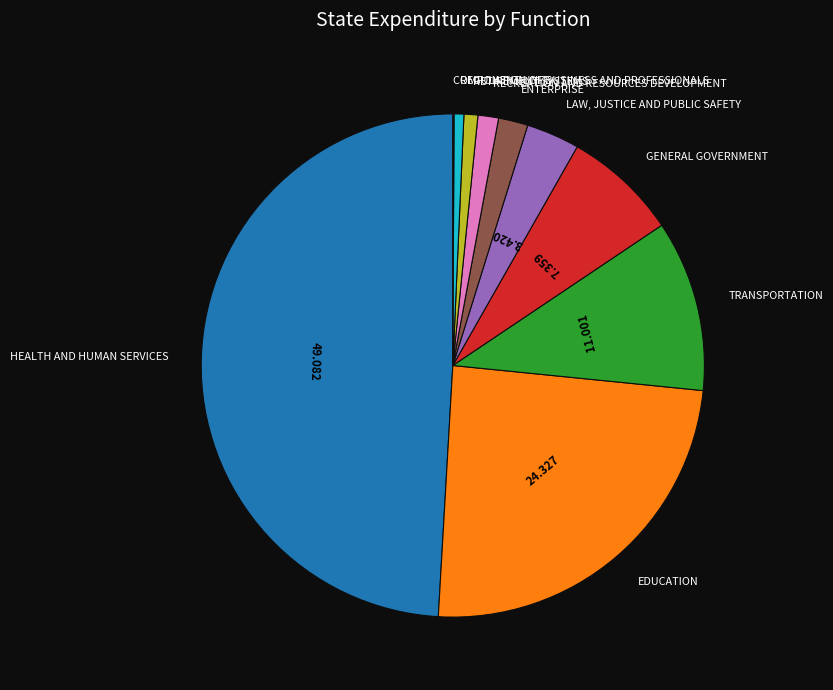

Between RECREATION AND RESOURCES DEVELOPMENT and REGULATION OF BUSINESS AND PROFESSIONALS, which is larger?

RECREATION AND RESOURCES DEVELOPMENT